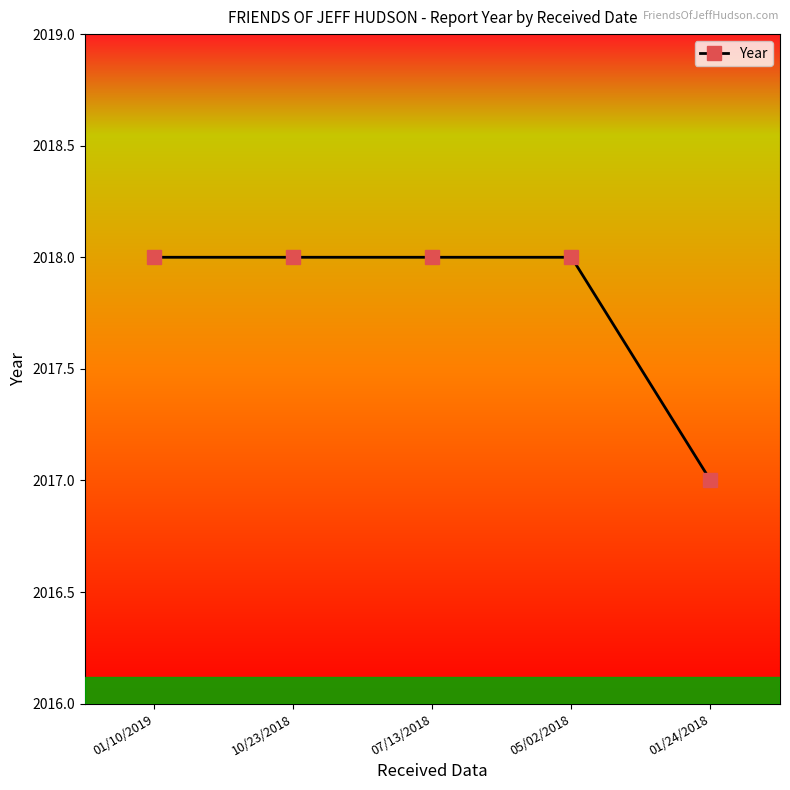

True or false: the data has more than 2 interior local peaks.

False